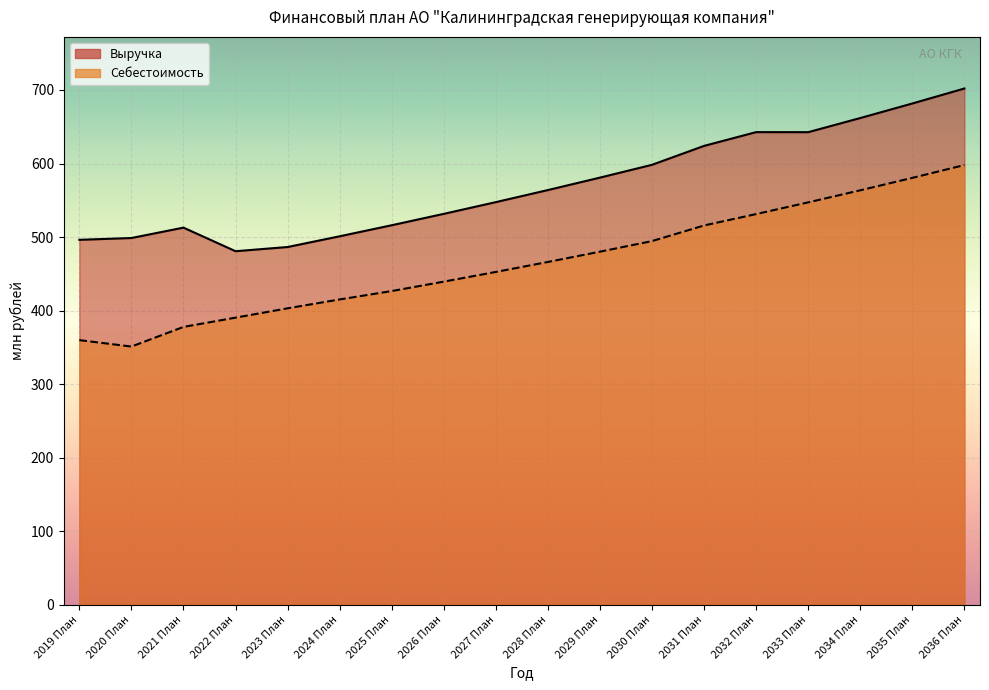

True or false: Выручка and Себестоимость intersect in this chart.

False